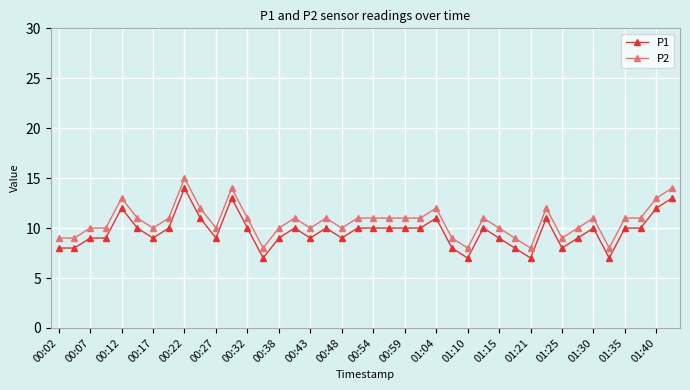

What is the value of the P2 point at the 34th from the left?

10